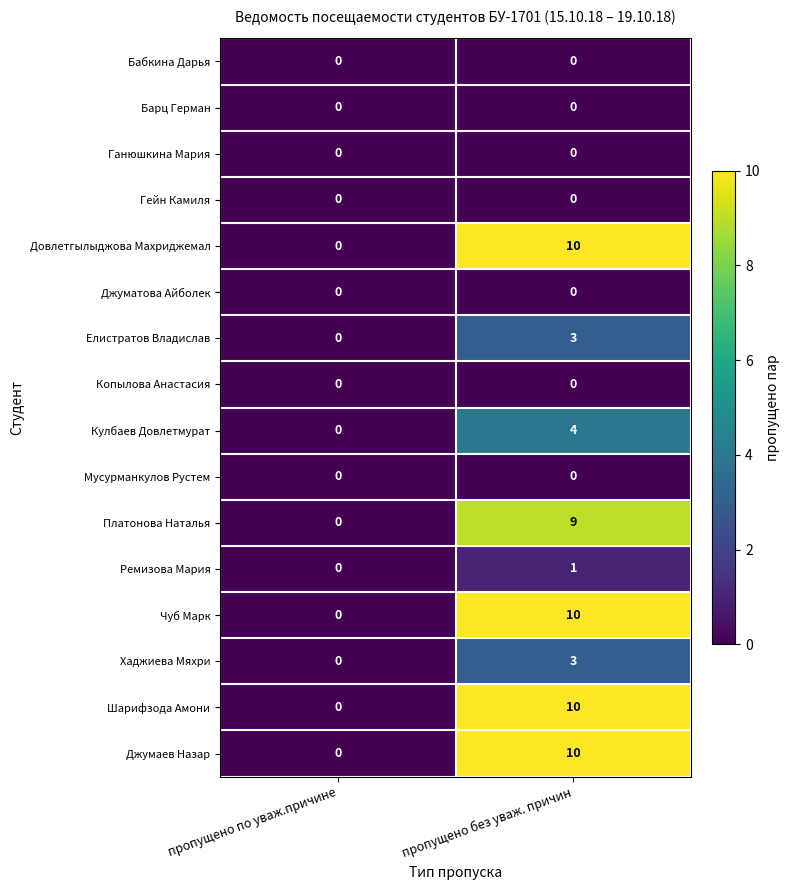

At how many categories does at least one series exceed 5?

1